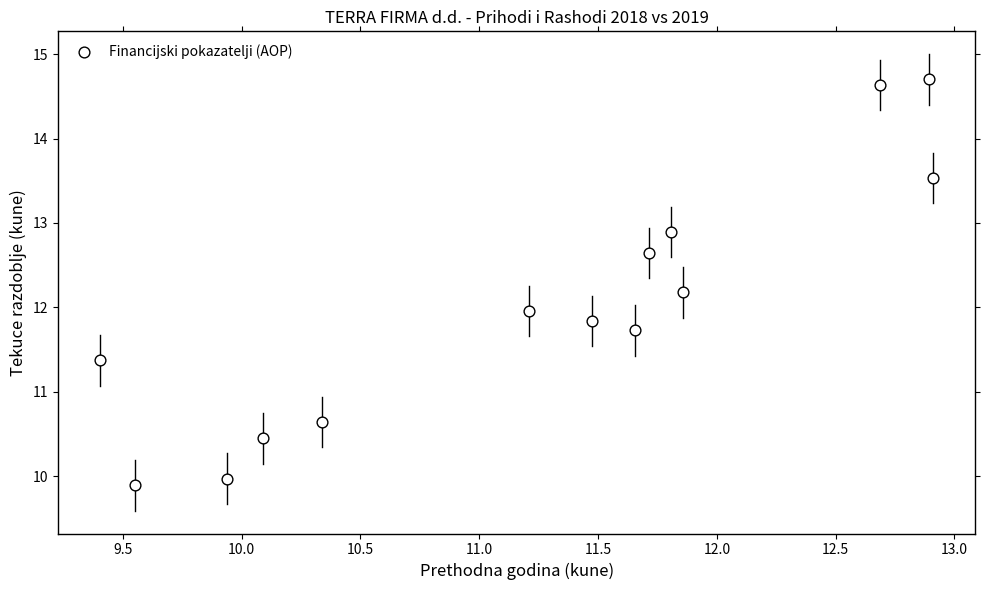

What is the range of X values (max minus min)?

3.5